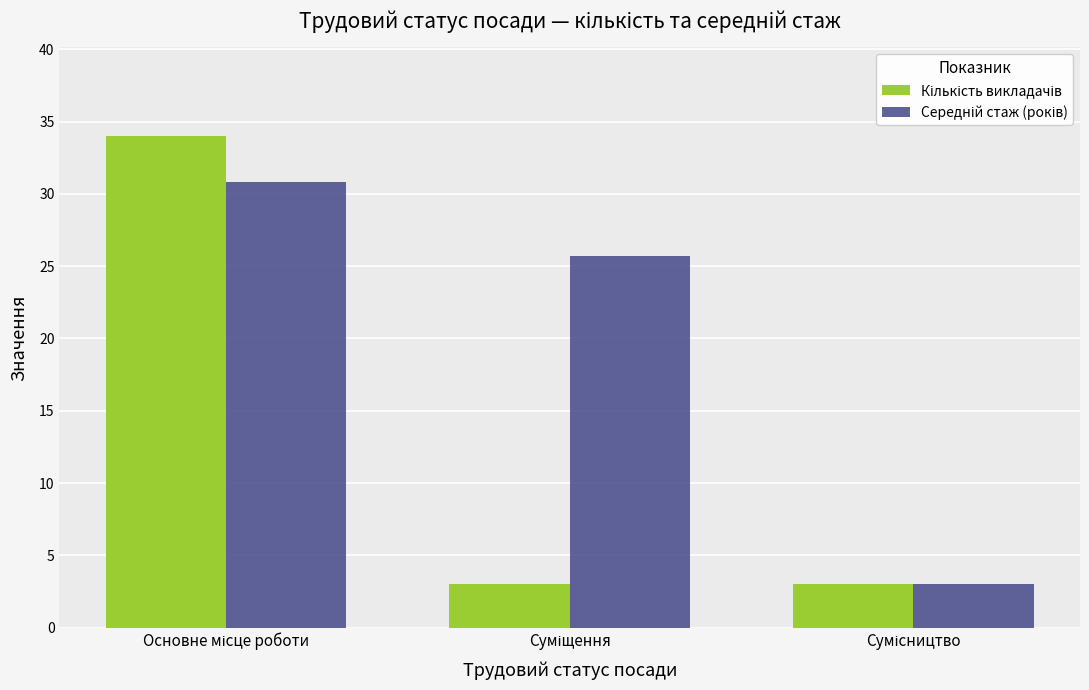

What is the maximum value shown in the chart?

34.0